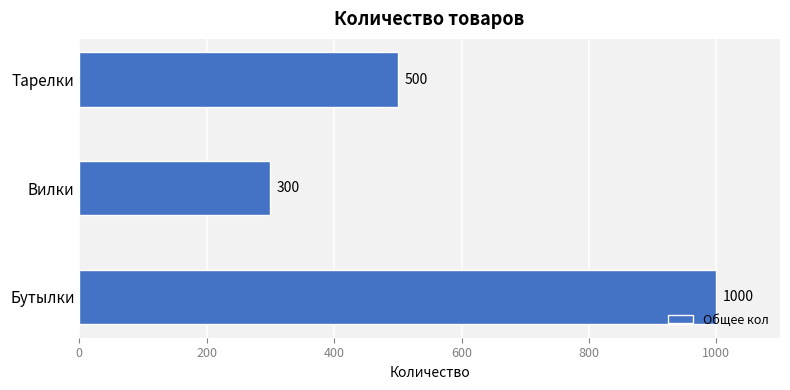

Where is the data nearest to the value 650?

Тарелки